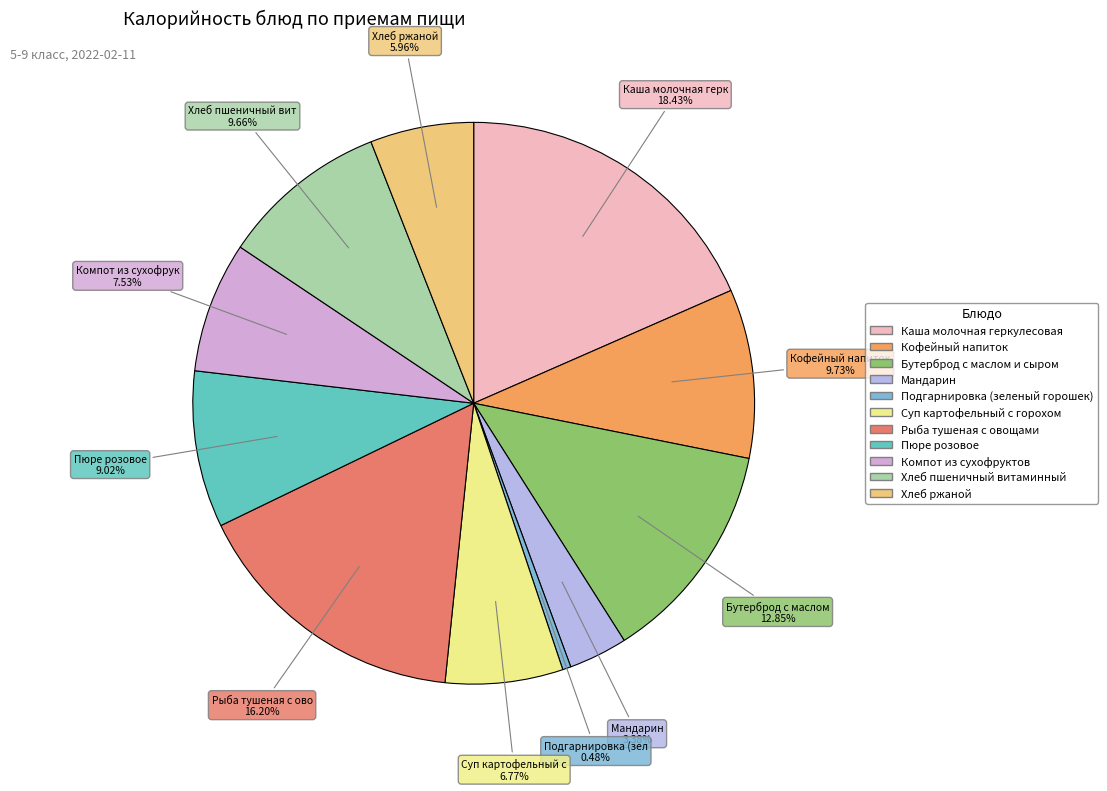

Which slice is the smallest?

Подгарнировка (зеленый горошек)